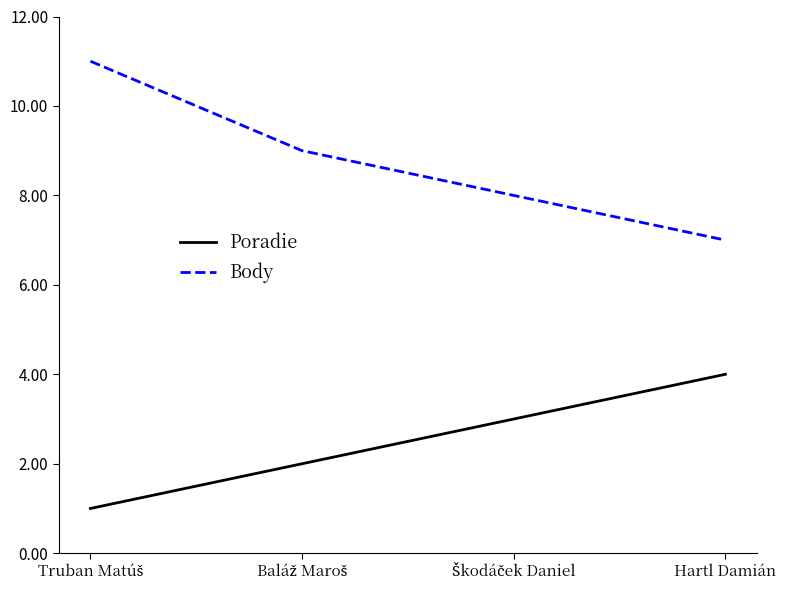

Which series has the largest total across all categories?

Body